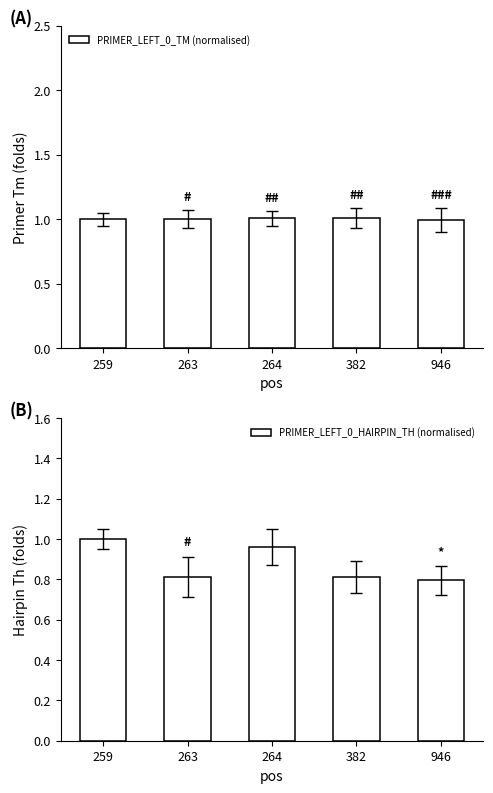

Which label corresponds to the smallest value in the chart?

946